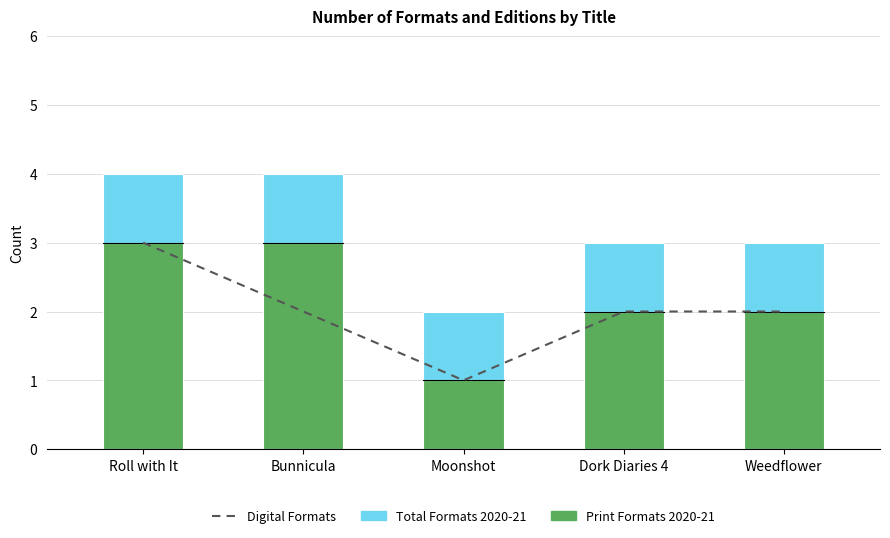

How many values in the Total Formats series exceed 3?

2